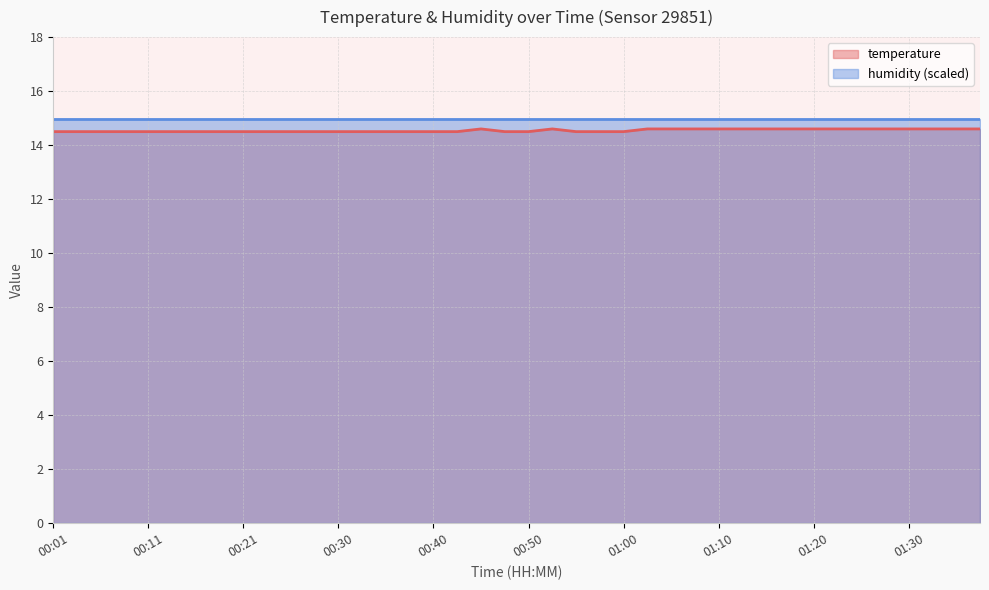

Rank the categories by value from highest to lowest.

00:45, 00:53, 01:03, 01:05, 01:08, 01:10, 01:12, 01:15, 01:17, 01:20, 01:22, 01:25, 01:27, 01:30, 01:32, 01:35, 01:37, 00:01, 00:03, 00:06, 00:08, 00:11, 00:13, 00:16, 00:18, 00:21, 00:23, 00:26, 00:28, 00:30, 00:33, 00:35, 00:38, 00:40, 00:43, 00:48, 00:50, 00:55, 00:58, 01:00